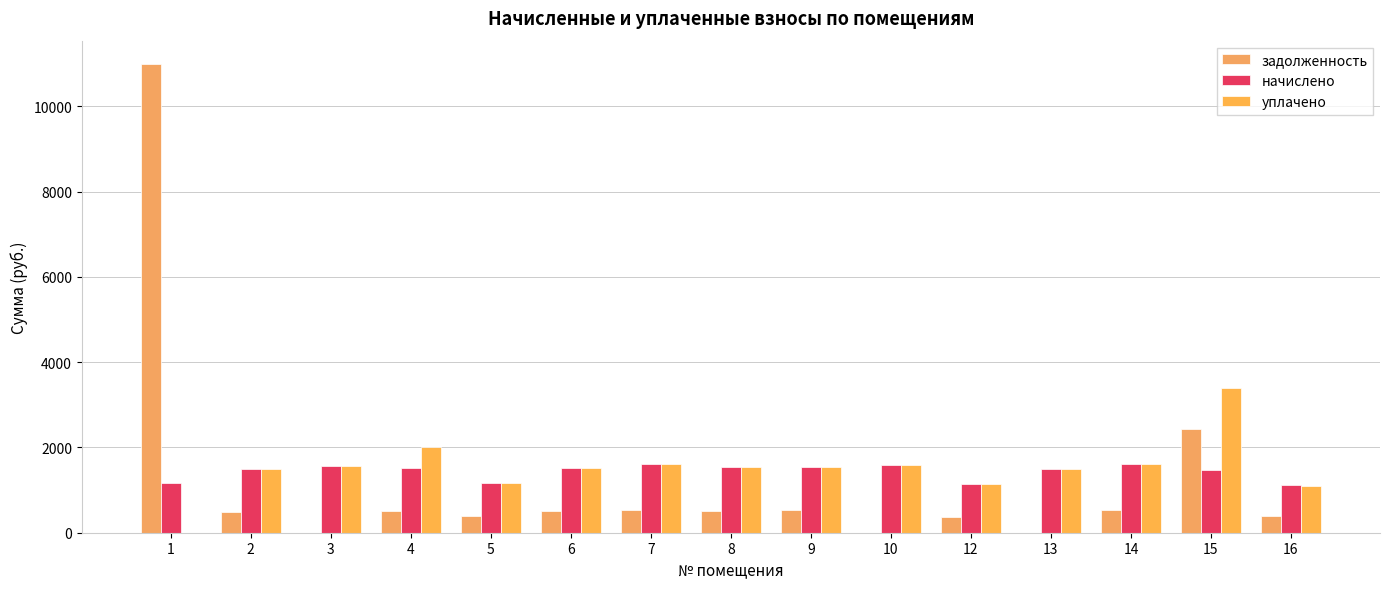

Which series has the widest spread of values?

задолженность